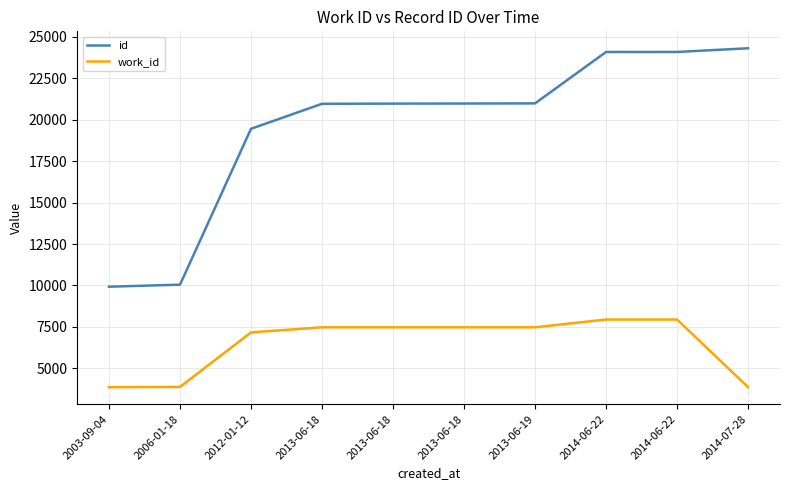

What are all the series names shown in the legend?

id, work_id